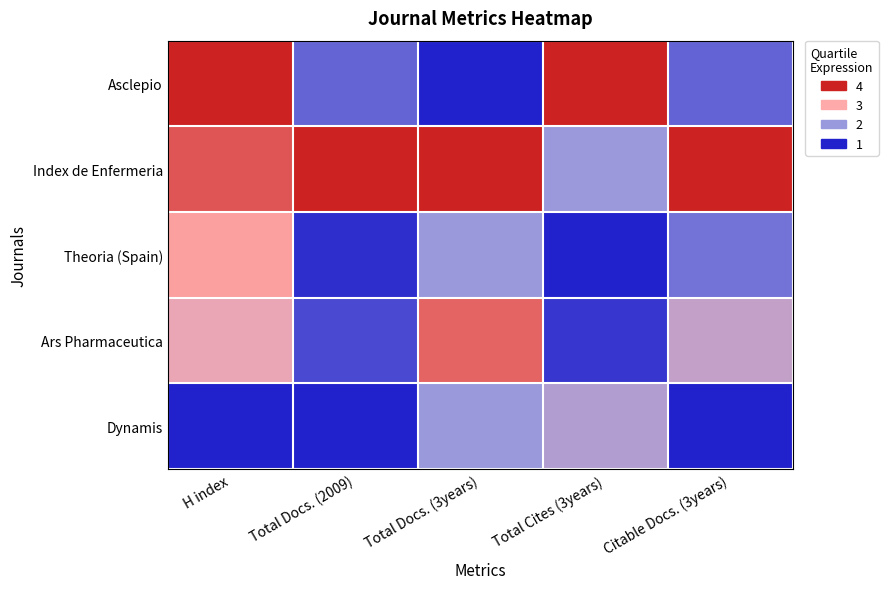

How many data points does each series have?

5